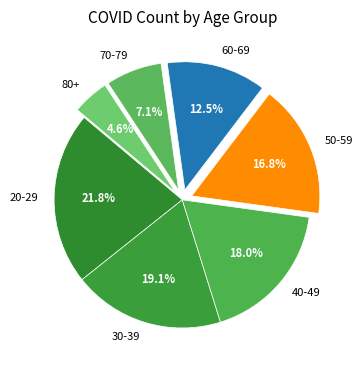

What is the smallest slice in the pie chart?

80+